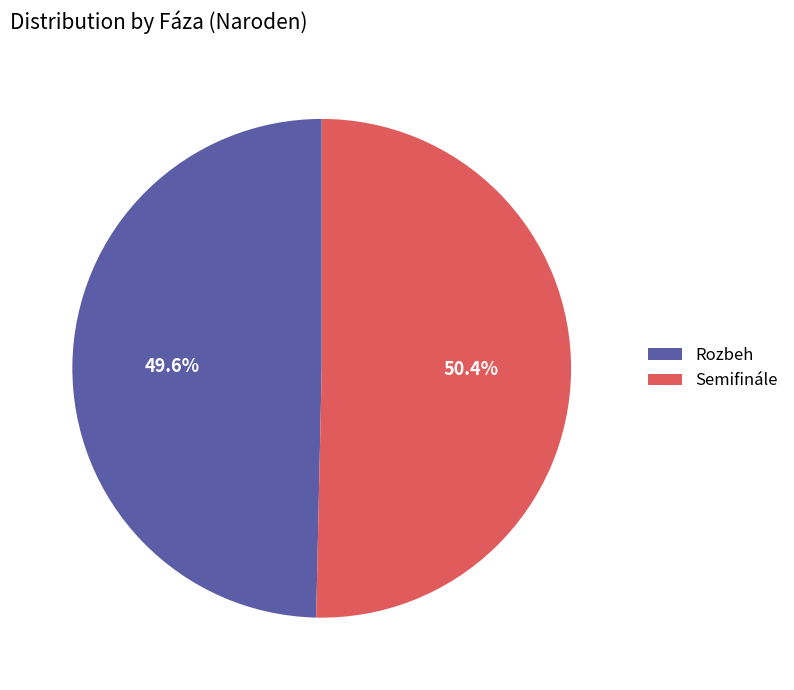

Rank the categories by value from highest to lowest.

Semifinále, Rozbeh